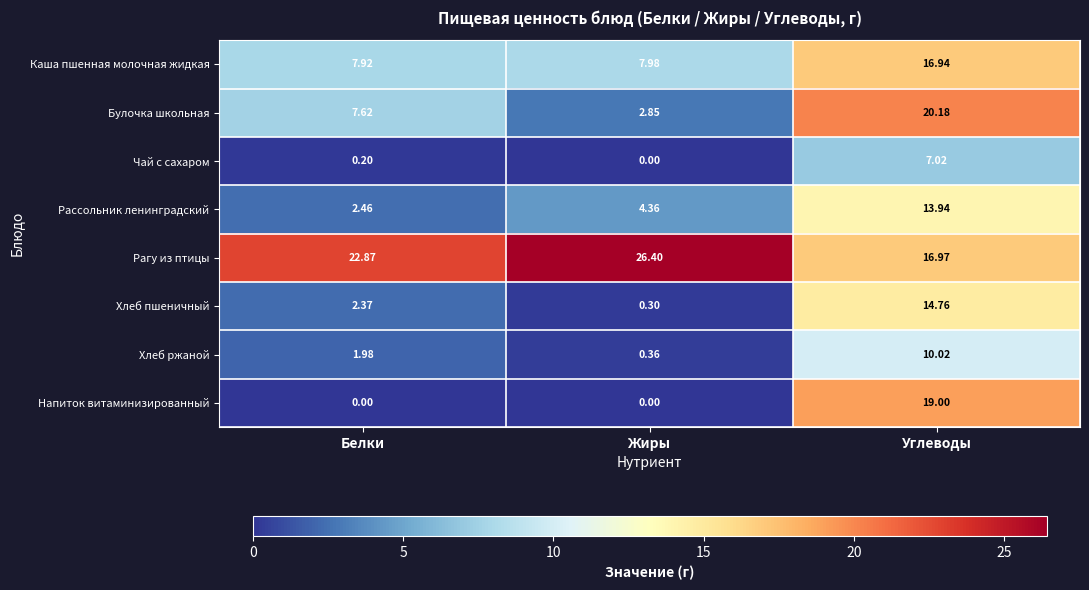

How many distinct data groups are displayed?

8